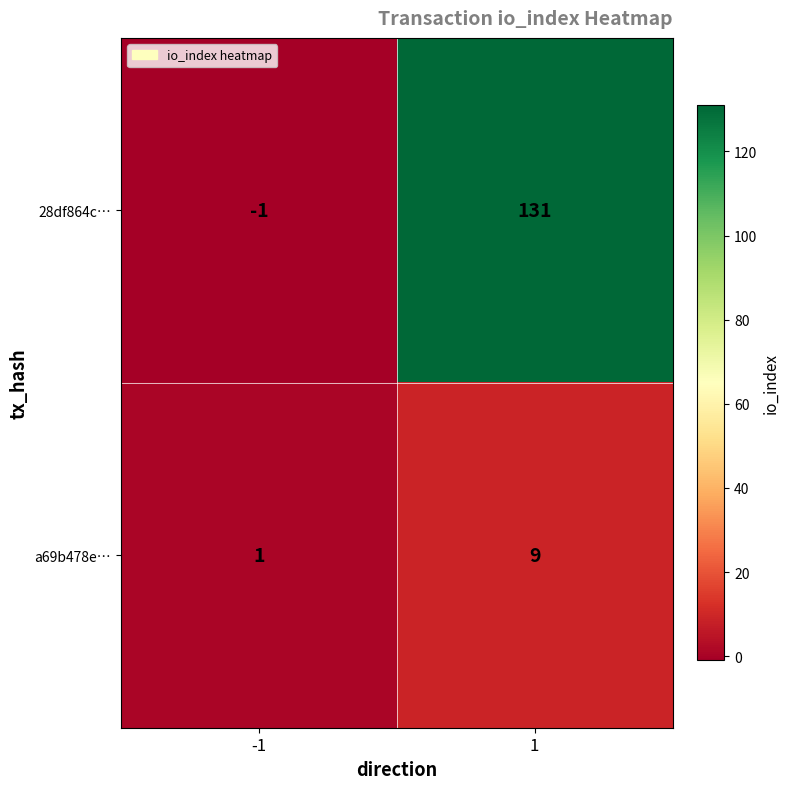

Rank the series by their average value, from lowest to highest.

a69b478e…, 28df864c…